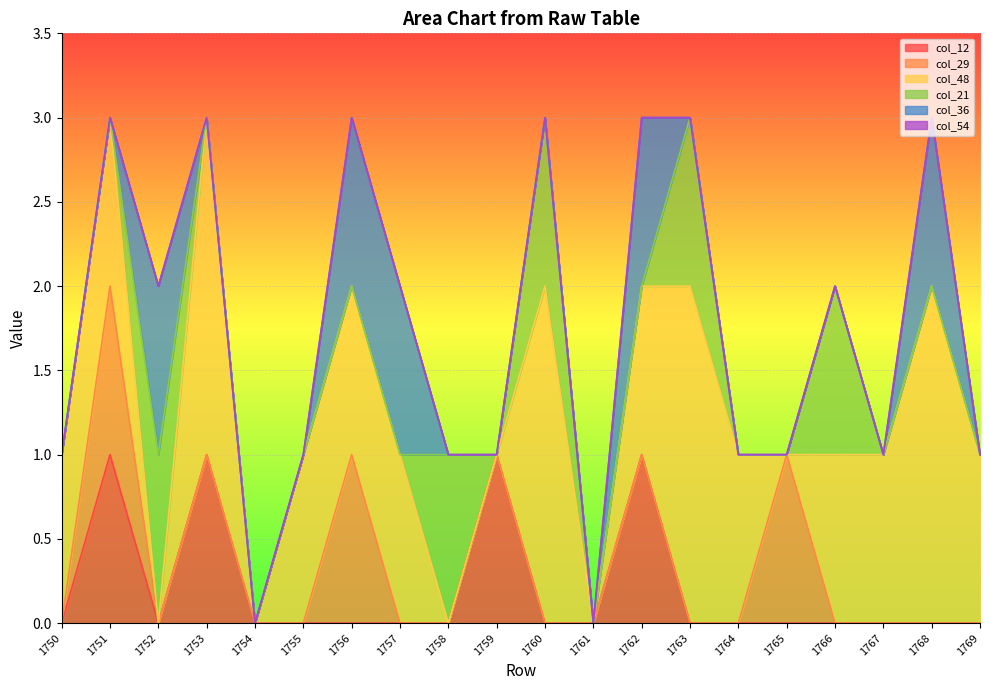

Reading left to right, list all the values displayed in this chart.

col_12: 1750=0	1751=1	1752=0	1753=1	1754=0	1755=0	1756=0	1757=0	1758=0	1759=1	1760=0	1761=0	1762=1	1763=0	1764=0	1765=0	1766=0	1767=0	1768=0	1769=0
col_29: 1750=0	1751=1	1752=0	1753=0	1754=0	1755=0	1756=1	1757=0	1758=0	1759=0	1760=0	1761=0	1762=0	1763=0	1764=0	1765=1	1766=0	1767=0	1768=0	1769=0
col_48: 1750=1	1751=1	1752=0	1753=2	1754=0	1755=1	1756=1	1757=1	1758=0	1759=0	1760=2	1761=0	1762=1	1763=2	1764=1	1765=0	1766=1	1767=1	1768=2	1769=1
col_21: 1750=0	1751=0	1752=1	1753=0	1754=0	1755=0	1756=0	1757=0	1758=1	1759=0	1760=1	1761=0	1762=0	1763=1	1764=0	1765=0	1766=1	1767=0	1768=0	1769=0
col_36: 1750=0	1751=0	1752=1	1753=0	1754=0	1755=0	1756=1	1757=1	1758=0	1759=0	1760=0	1761=0	1762=1	1763=0	1764=0	1765=0	1766=0	1767=0	1768=1	1769=0
col_54: 1750=0	1751=0	1752=0	1753=0	1754=0	1755=0	1756=0	1757=0	1758=0	1759=0	1760=0	1761=0	1762=0	1763=0	1764=0	1765=0	1766=0	1767=0	1768=0	1769=0